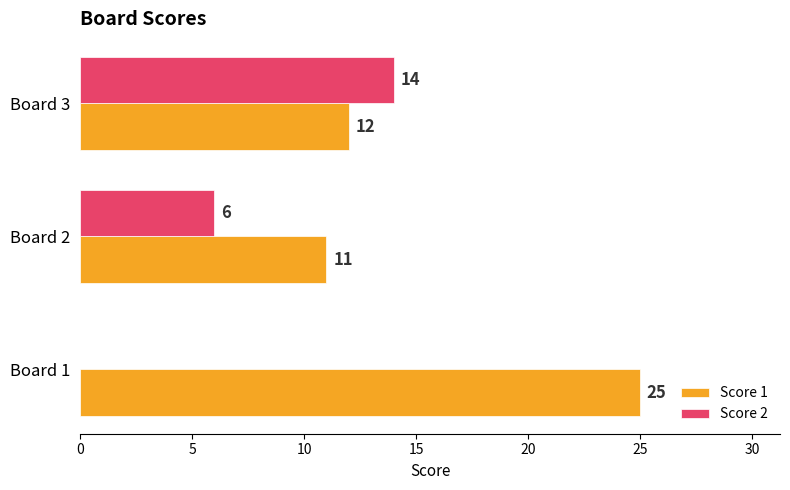

The value of Score 2 at Board 1 is -9. True or false?

False